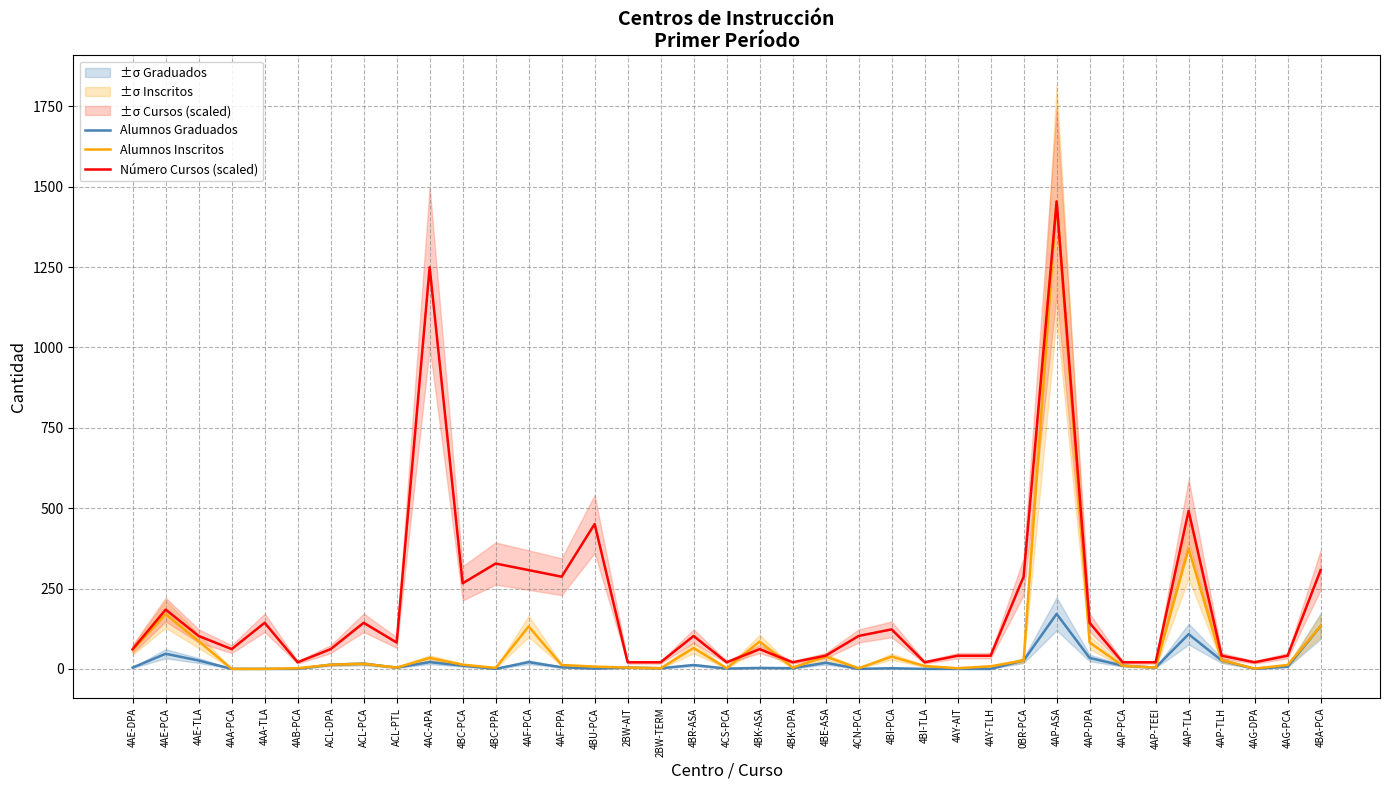

What is the sum of all Número Cursos (scaled) values?

7188.1